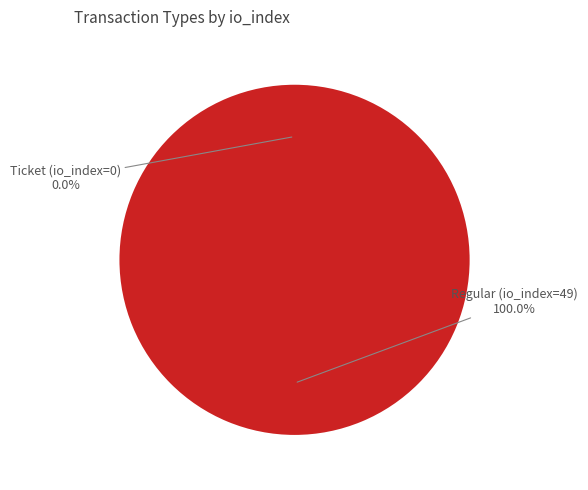

Rank the categories by value from lowest to highest.

Ticket (io_index=0), Regular (io_index=49)